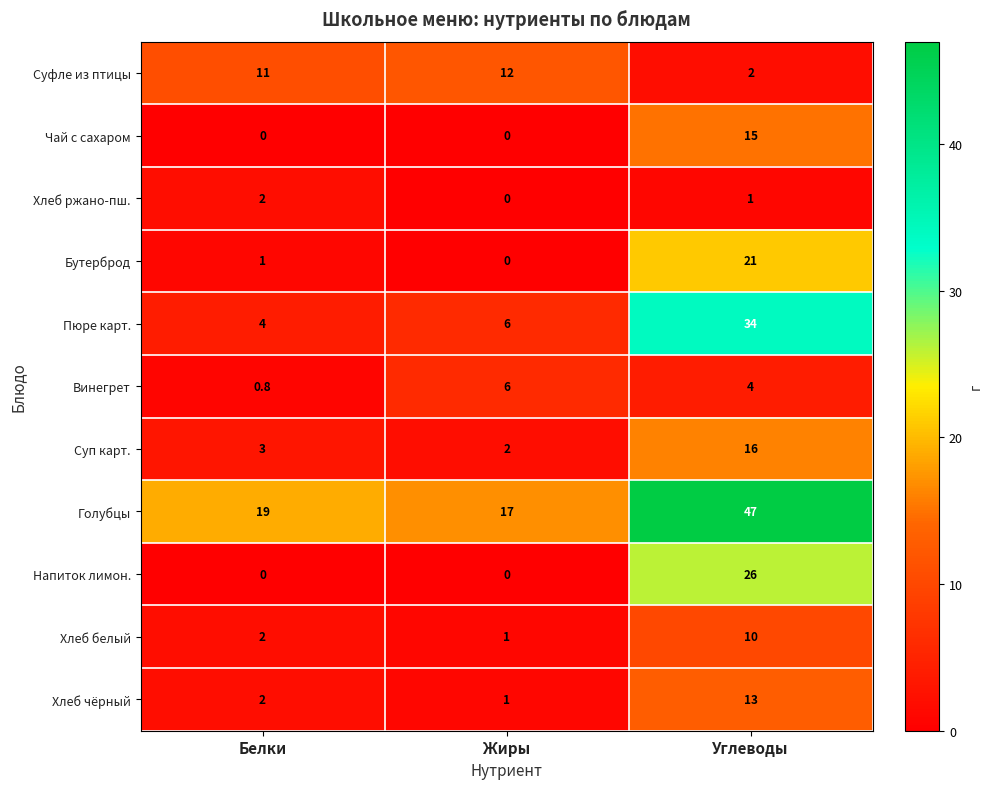

What is the difference between the maximum and second lowest values in the Чай с сахаром series?

15.0